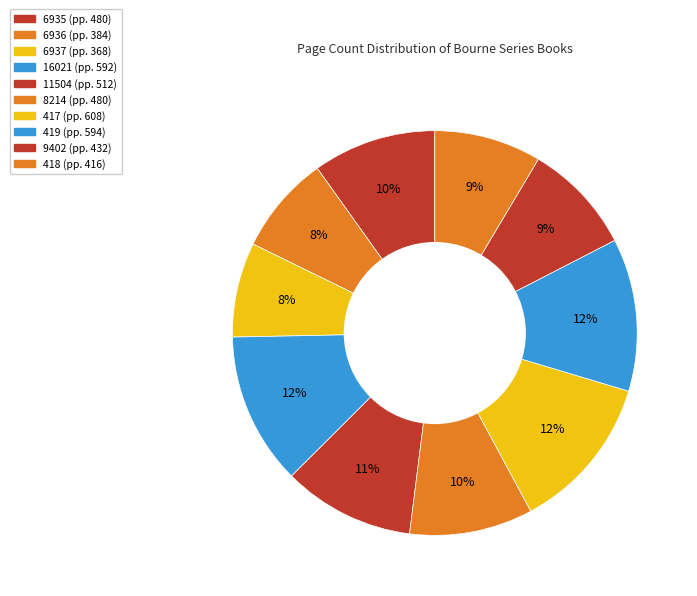

How many slices are in this pie chart?

10